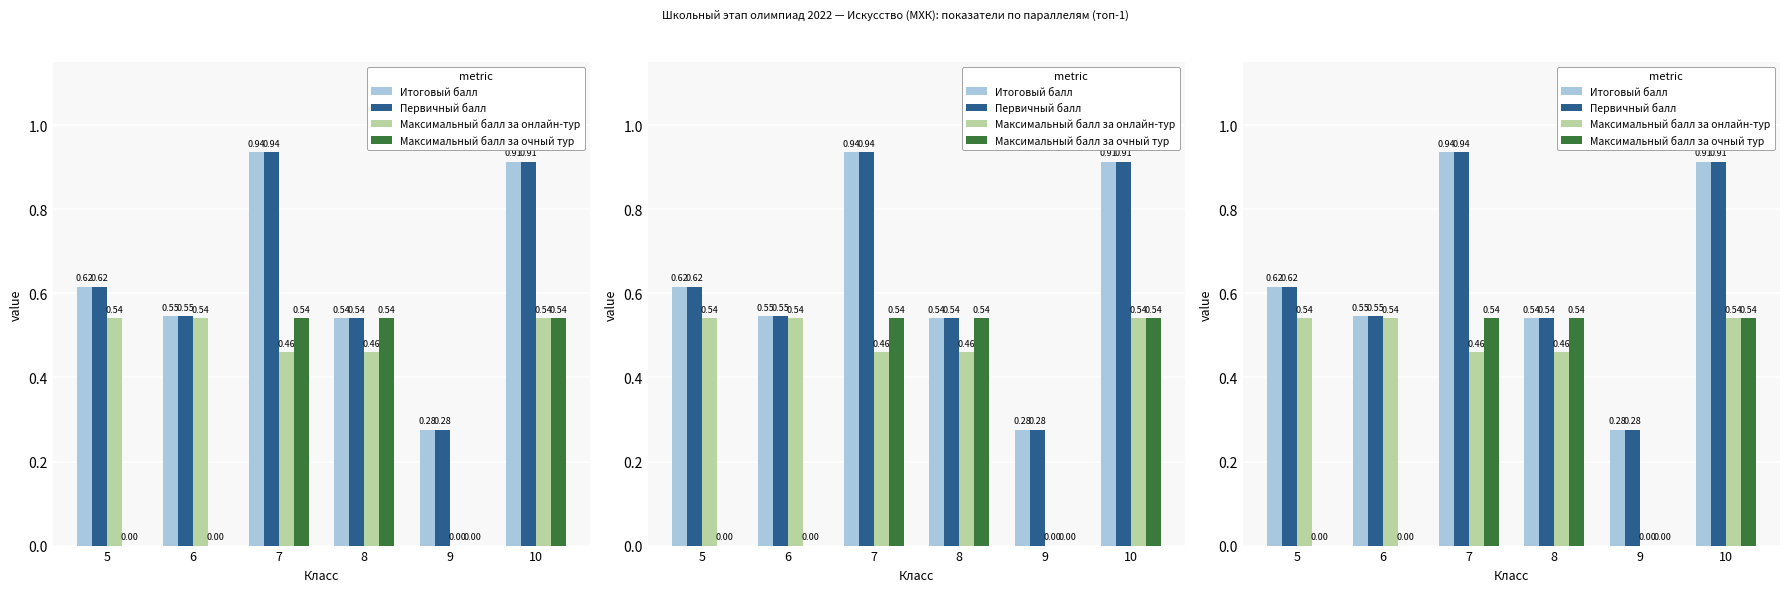

Where is Первичный балл nearest to the value 0?

9